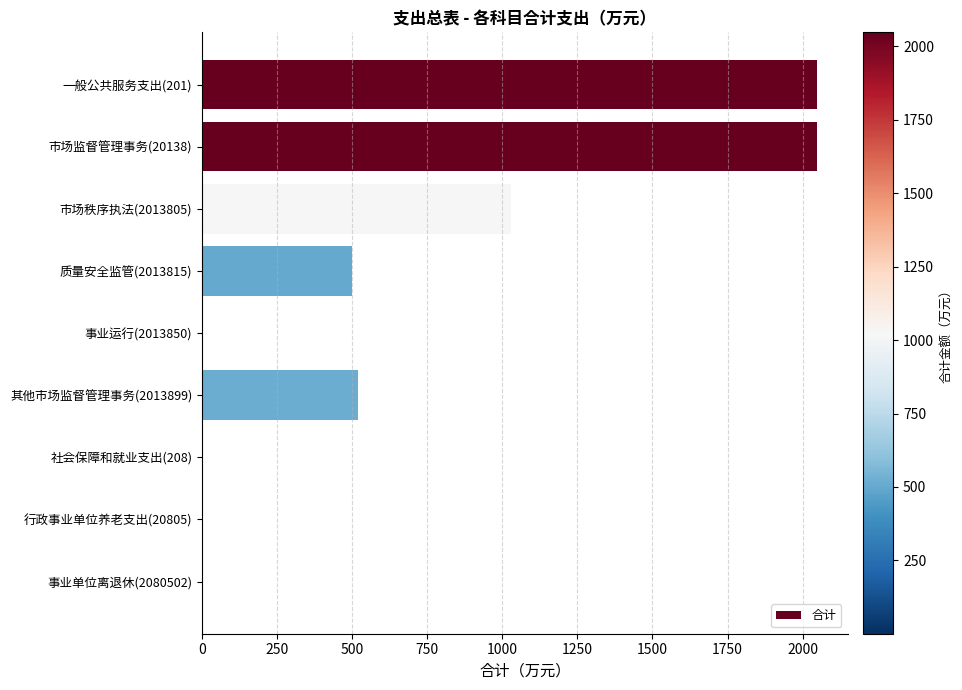

What is the average value?

683.3